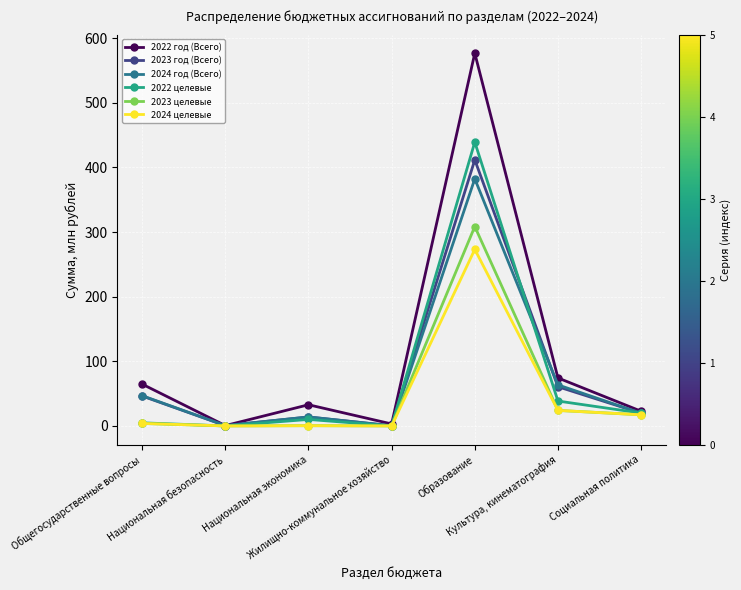

In 2024 год (Всего), how many points are lower than both neighbors (excluding endpoints)?

2